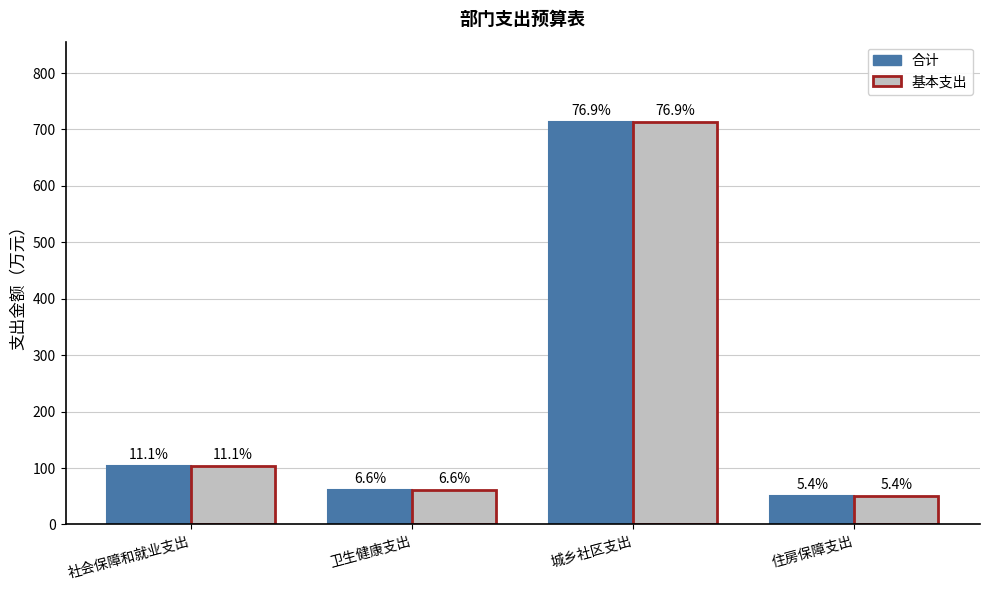

Are the bars grouped side by side (vs. stacked)?

Yes